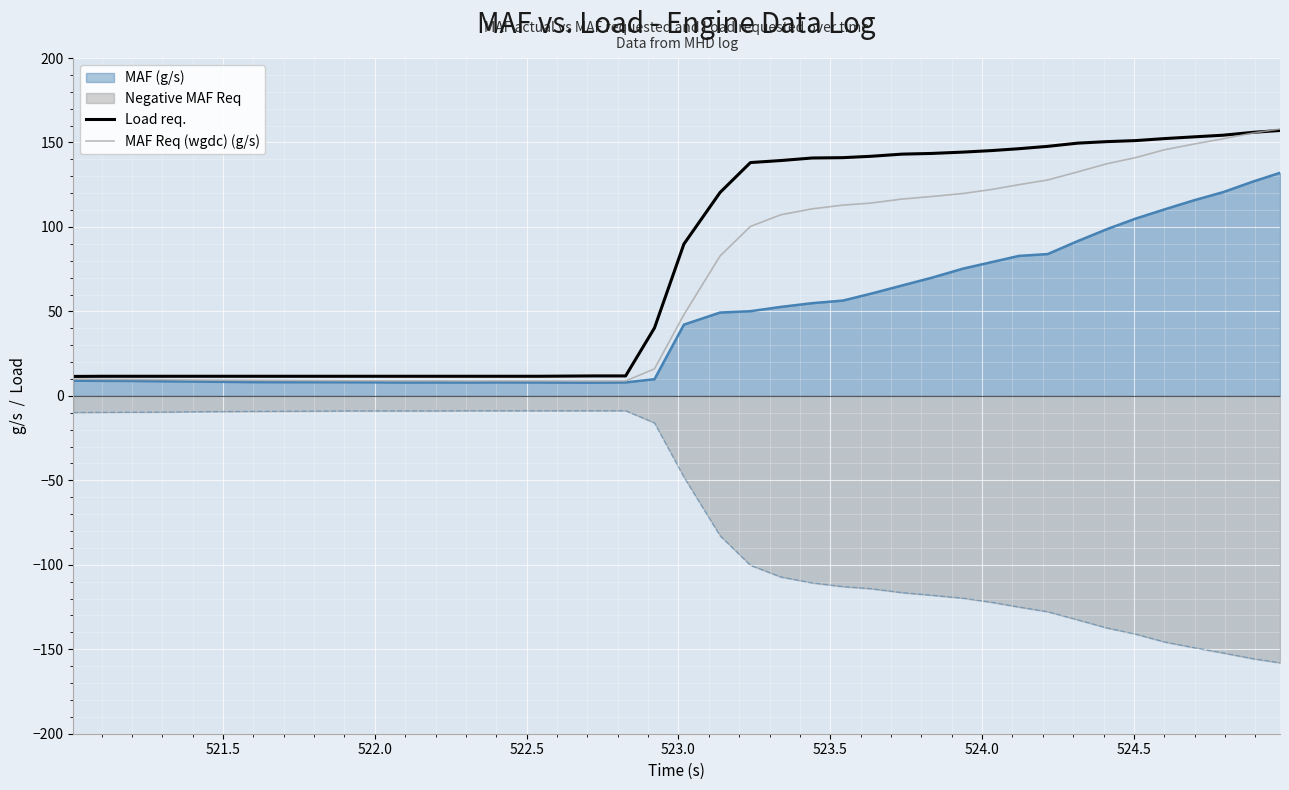

True or false: Negative MAF Req and MAF Req (wgdc) (g/s) cross at least once.

False